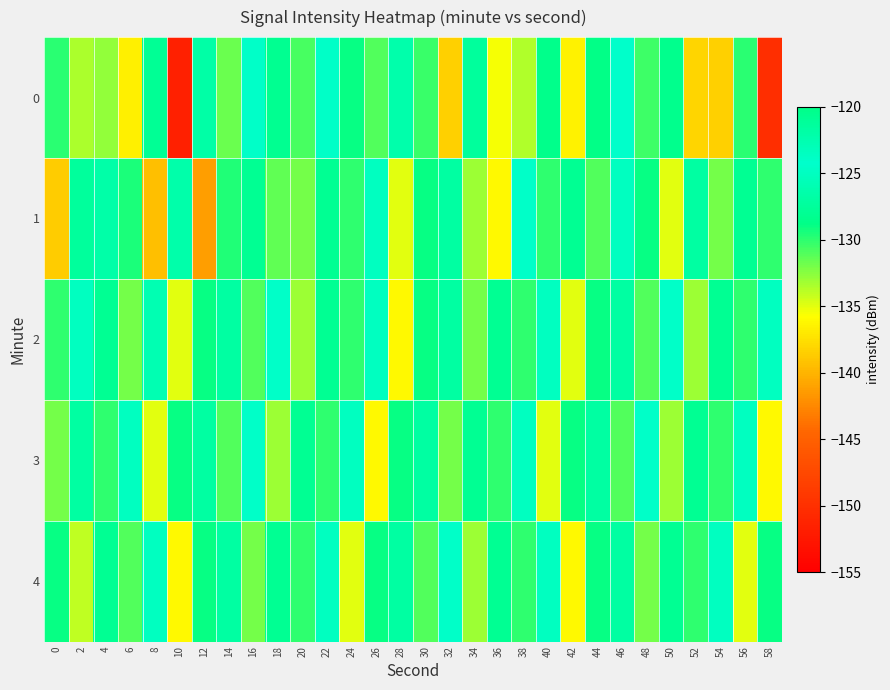

Which has a higher value, 8 or 42?

8